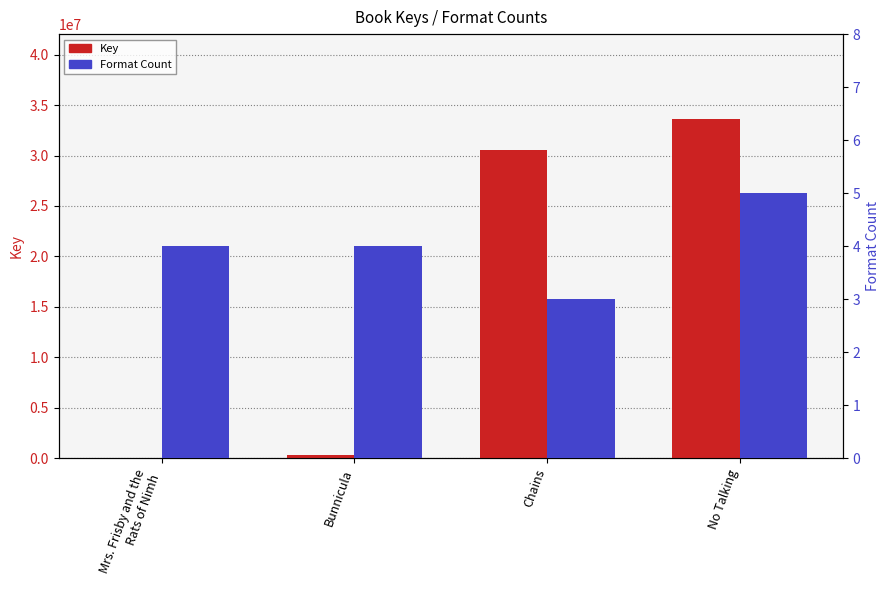

Are the bars horizontal?

No